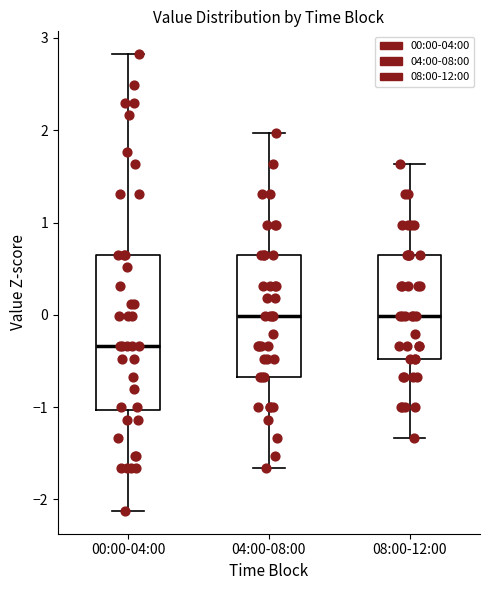

Where does the upper whisker of the box for 00:00-04:00 end on the y-axis? The values are not printed on the chart, so give them approximately, as read against the axis.

2.8